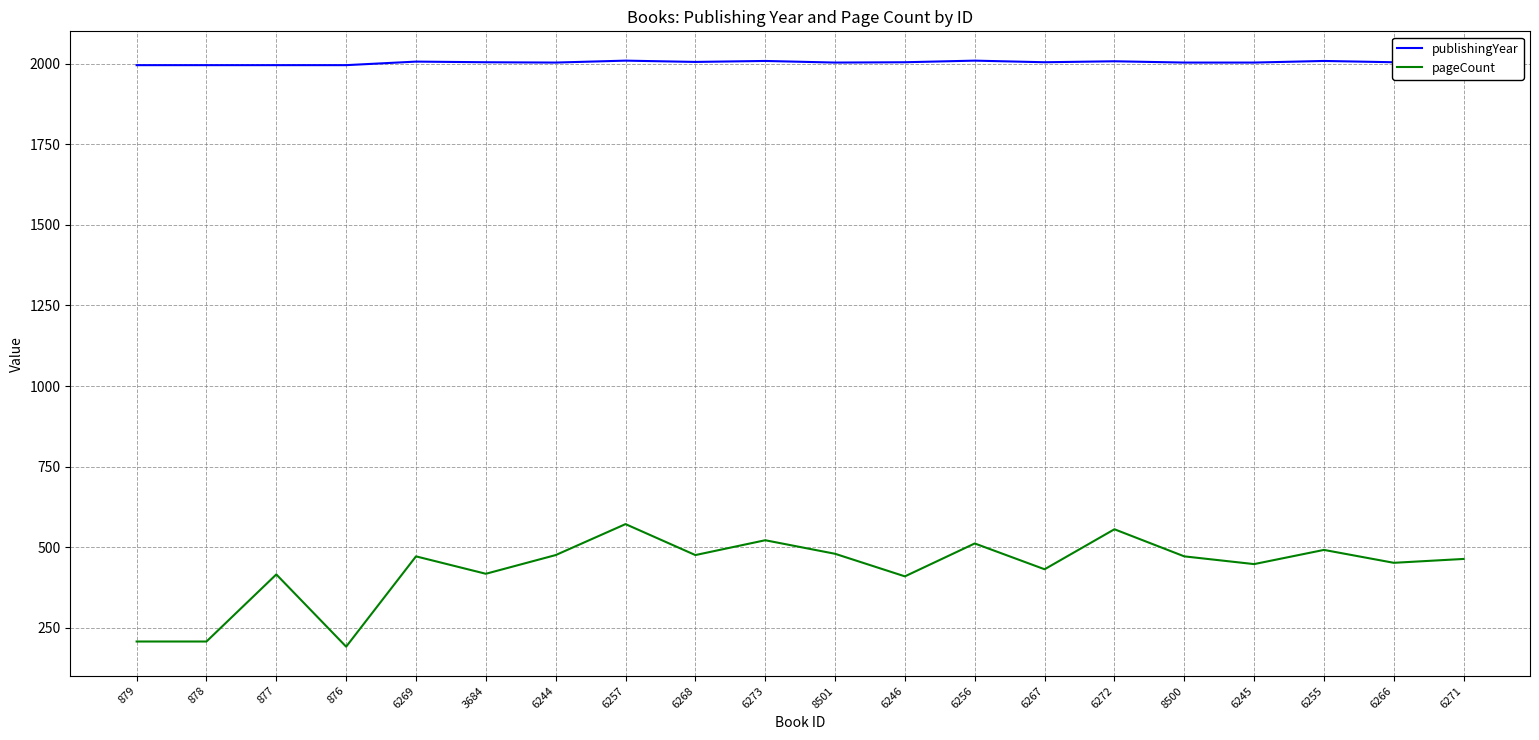

What are all the series names shown in the legend?

publishingYear, pageCount